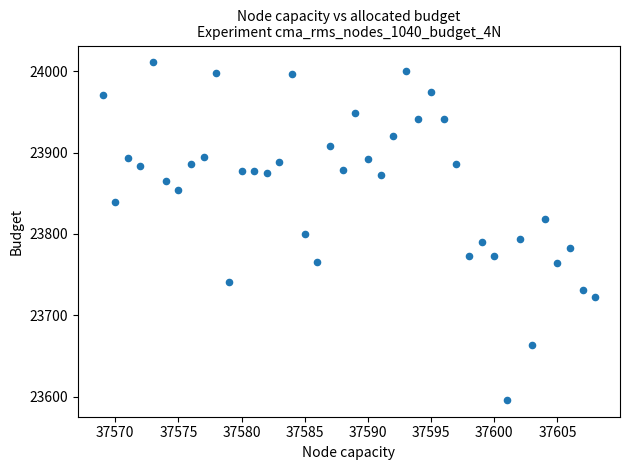

What is the range of Y values (max minus min)?

415